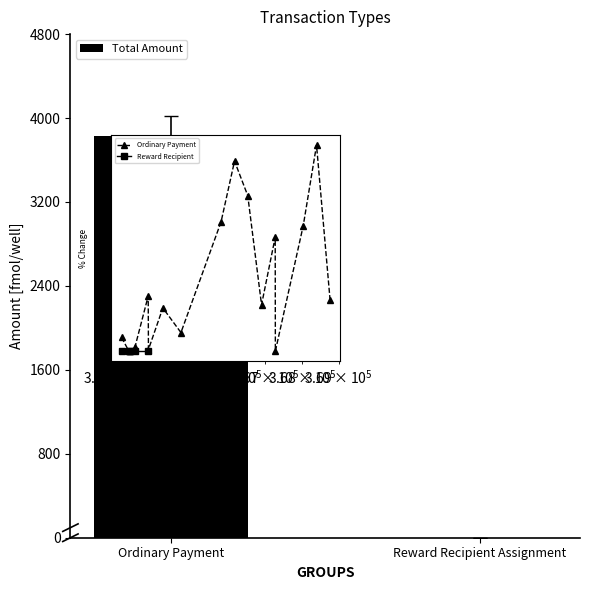

Between Reward Recipient Assignment and Ordinary Payment, which is larger?

Ordinary Payment